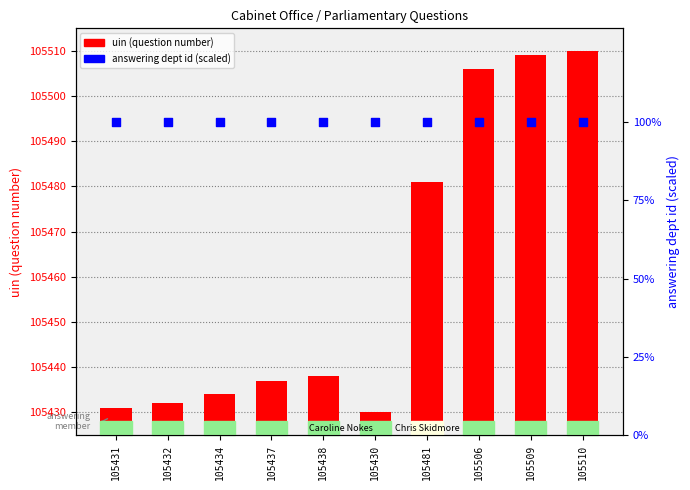

At which category is the sum across all series the highest?

105510